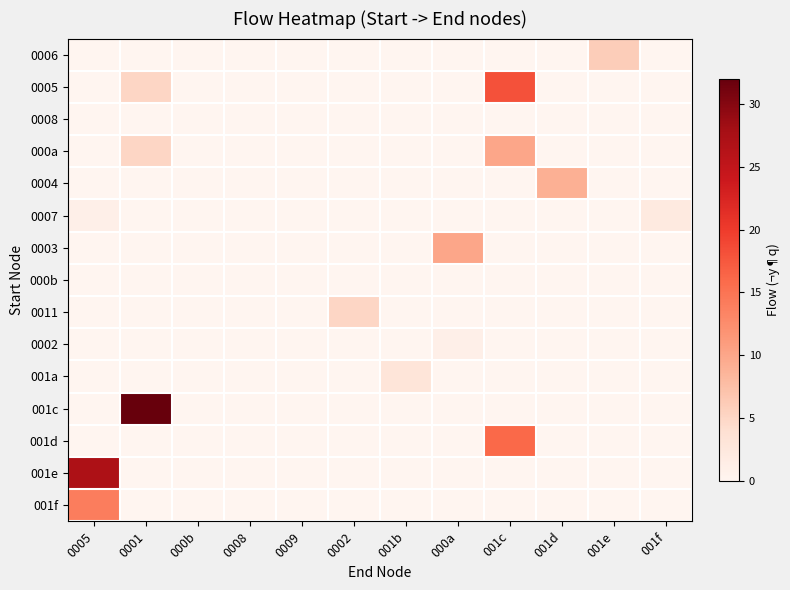

At how many categories does at least one series exceed 0?

9